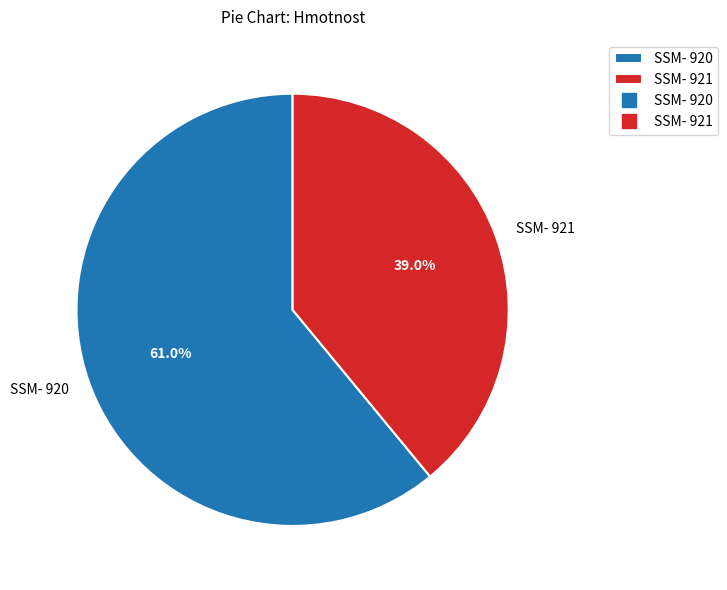

Rank the categories by value from highest to lowest.

SSM- 920, SSM- 921